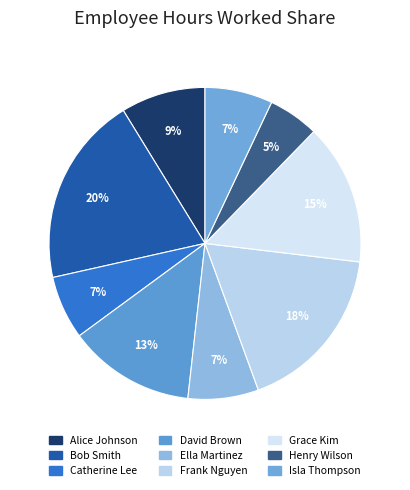

How many slices are in this pie chart?

9